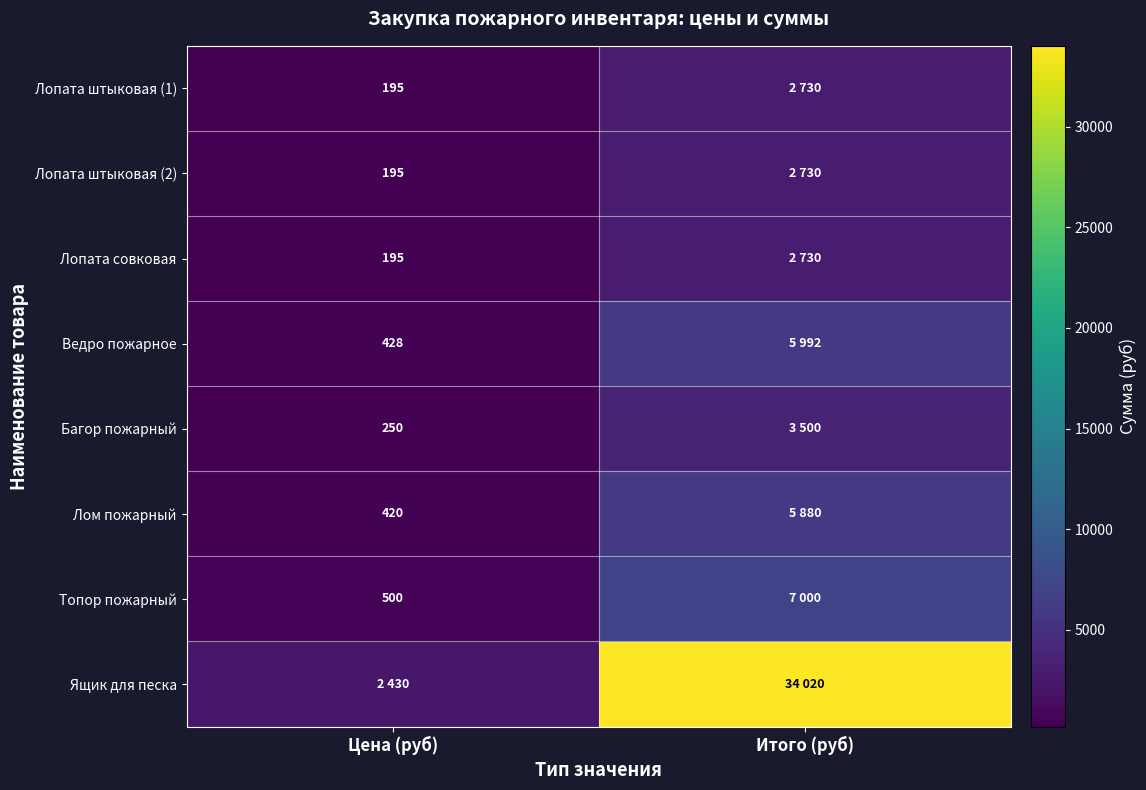

Is it true that Топор пожарный equals 500 at Цена (руб)?

True